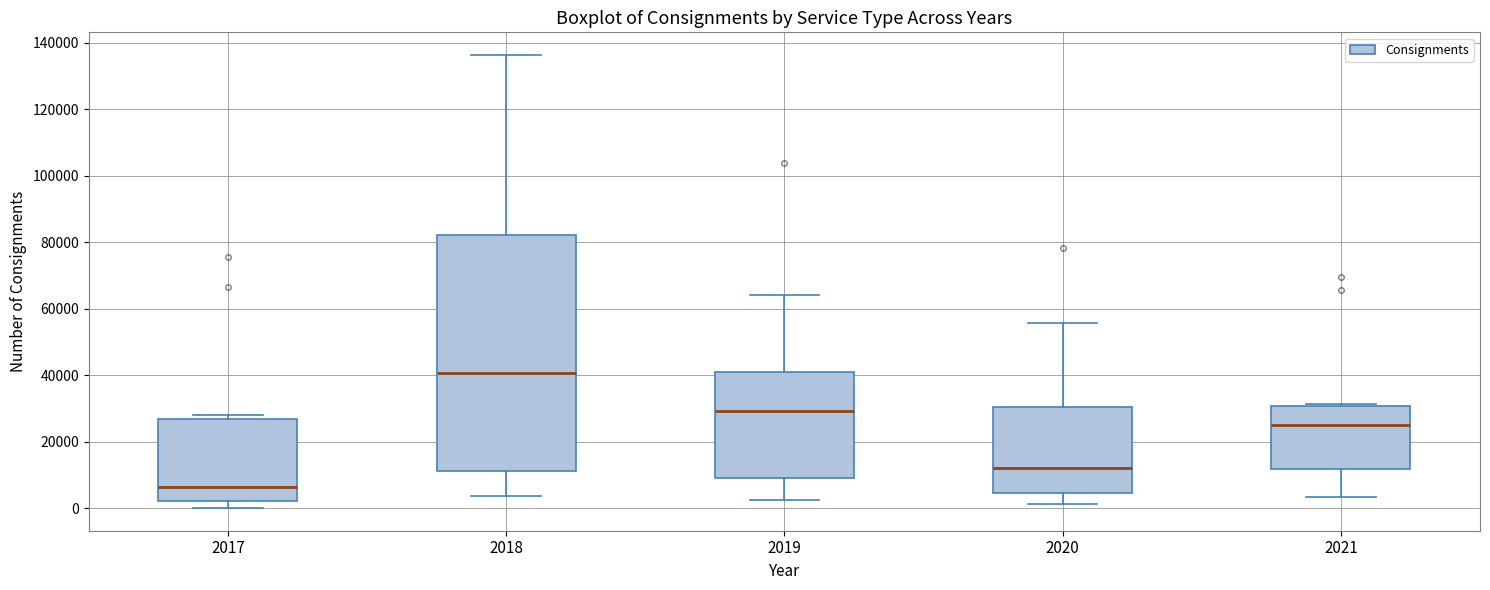

Which box has the highest median line?

2018